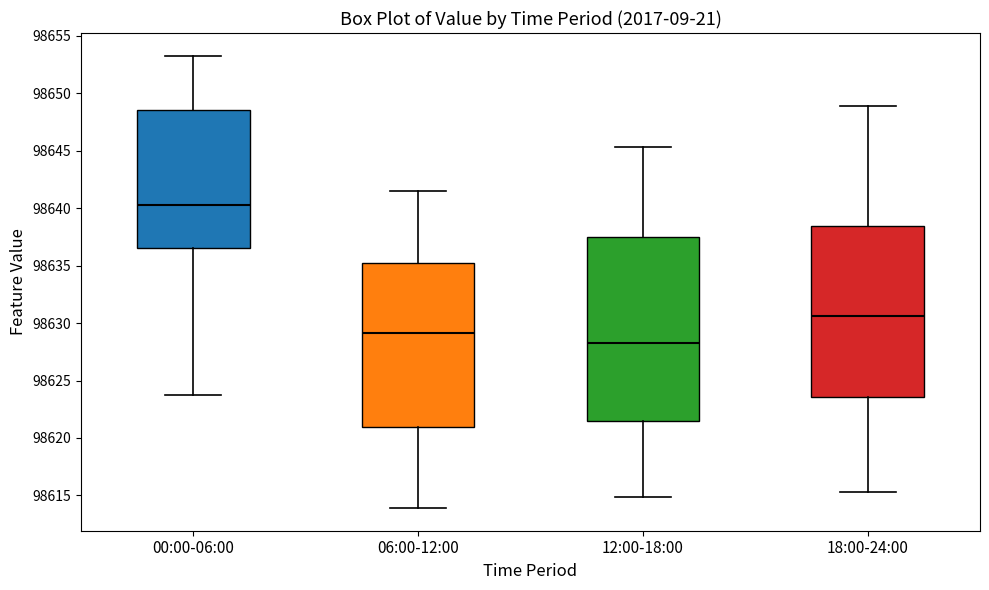

Where is the lower edge of the box for 18:00-24:00 on the y-axis? The values are not printed on the chart, so give them approximately, as read against the axis.

98623.5